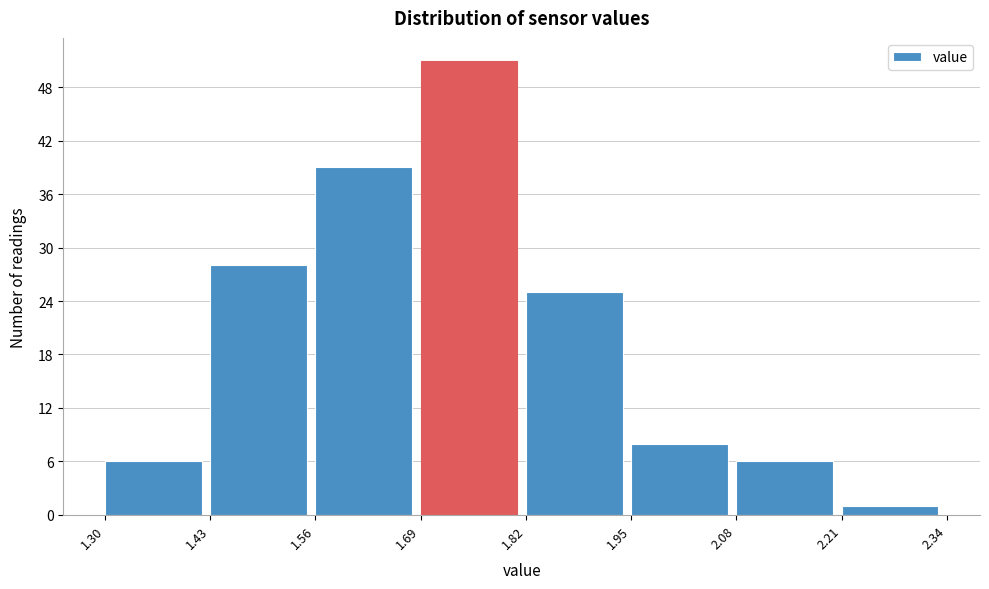

Reading left to right, transcribe this chart: for each bar, give the range it covers on the x-axis and its height. The values are not printed on the chart, so give them approximately, as read against the axis.

1.30 to 1.43: 6
1.43 to 1.56: 28
1.56 to 1.69: 39
1.69 to 1.82: 51
1.82 to 1.95: 25
1.95 to 2.08: 8
2.08 to 2.21: 6
2.21 to 2.34: 1